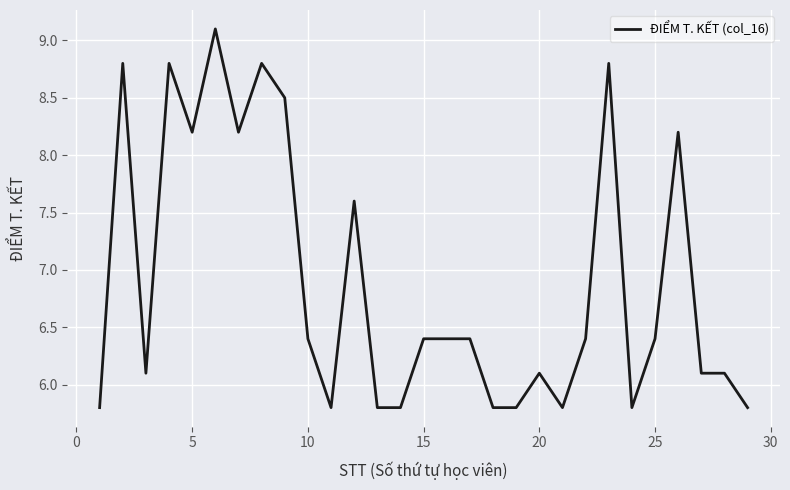

What is the minimum value shown in the chart?

5.8